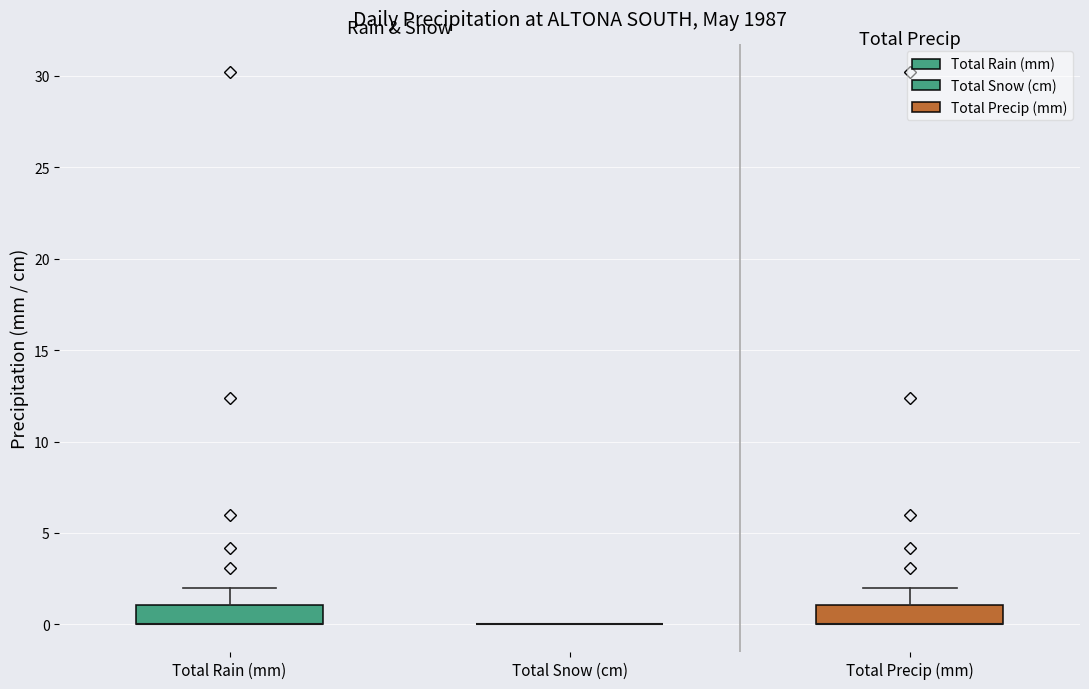

Reading left to right, read every box against the y-axis: the position of its median line, the range the box covers, and the ends of its whiskers. The values are not printed on the chart, so give them approximately, as read against the axis.

Total Rain (mm): median 0 (drawn on the box's lower edge), box 0 to 1, whiskers 0 to 2
Total Snow (cm): box collapsed to a line at 0, whiskers 0 to 0
Total Precip (mm): median 0 (drawn on the box's lower edge), box 0 to 1, whiskers 0 to 2